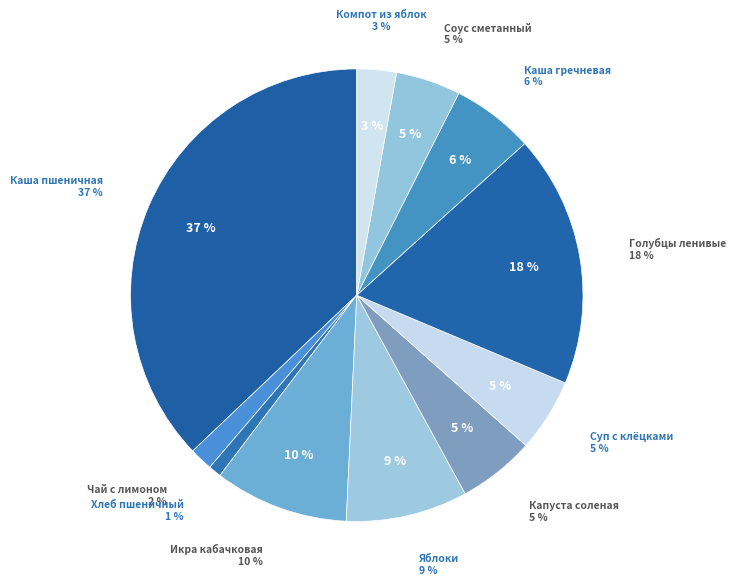

Does Хлеб пшеничный account for over 50% of the chart?

No